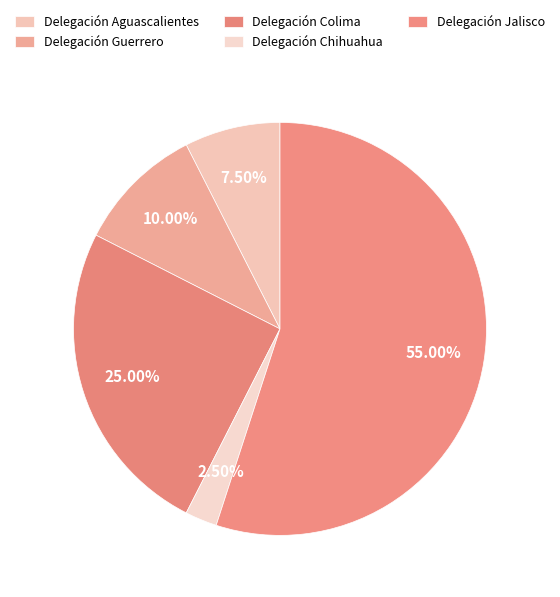

How much of the chart is everything except Delegación Chihuahua?

97.5%